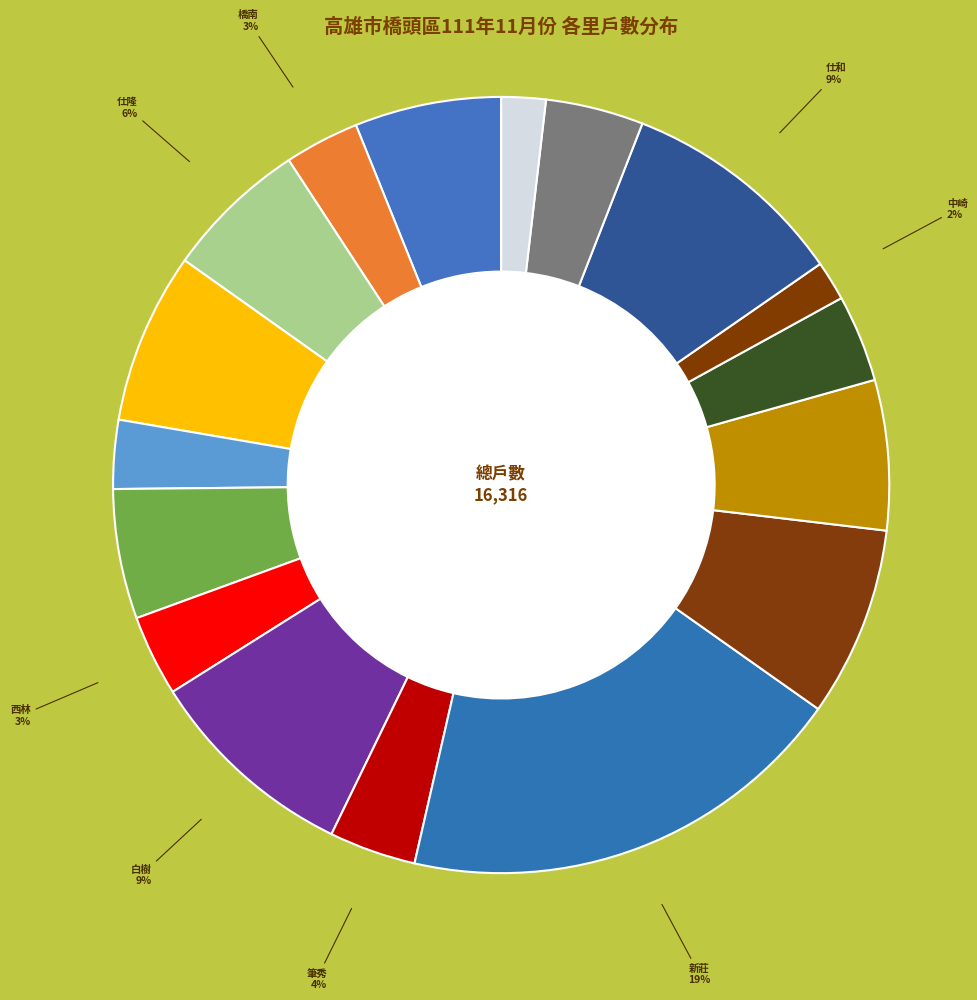

Which slice is the smallest?

中崎